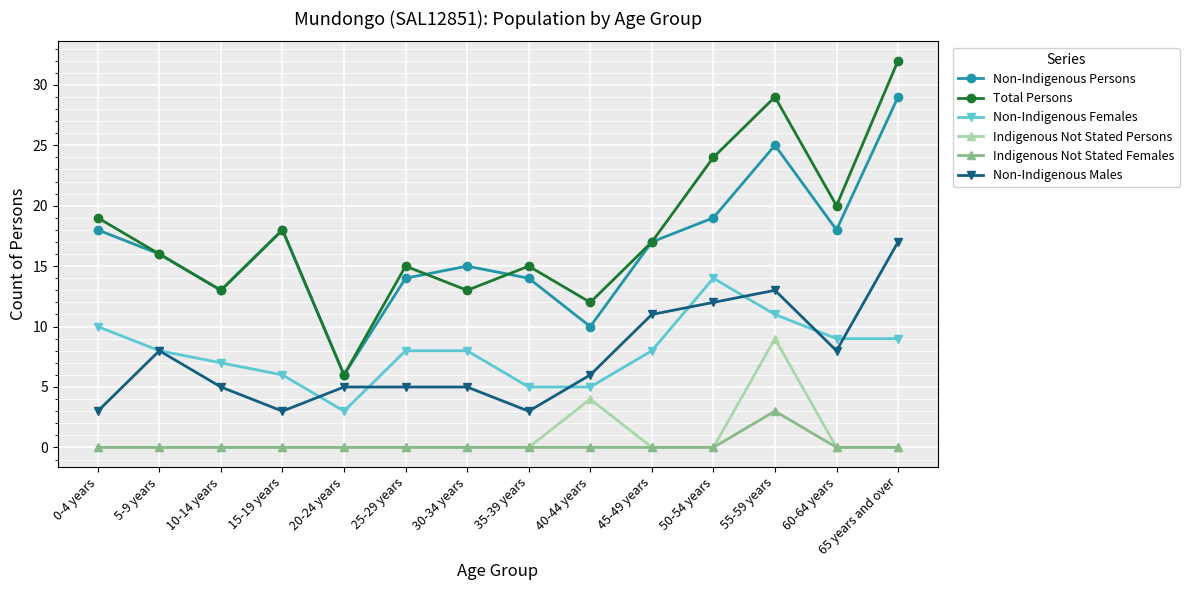

Where does the Non-Indigenous Females series first go above 8?

0-4 years